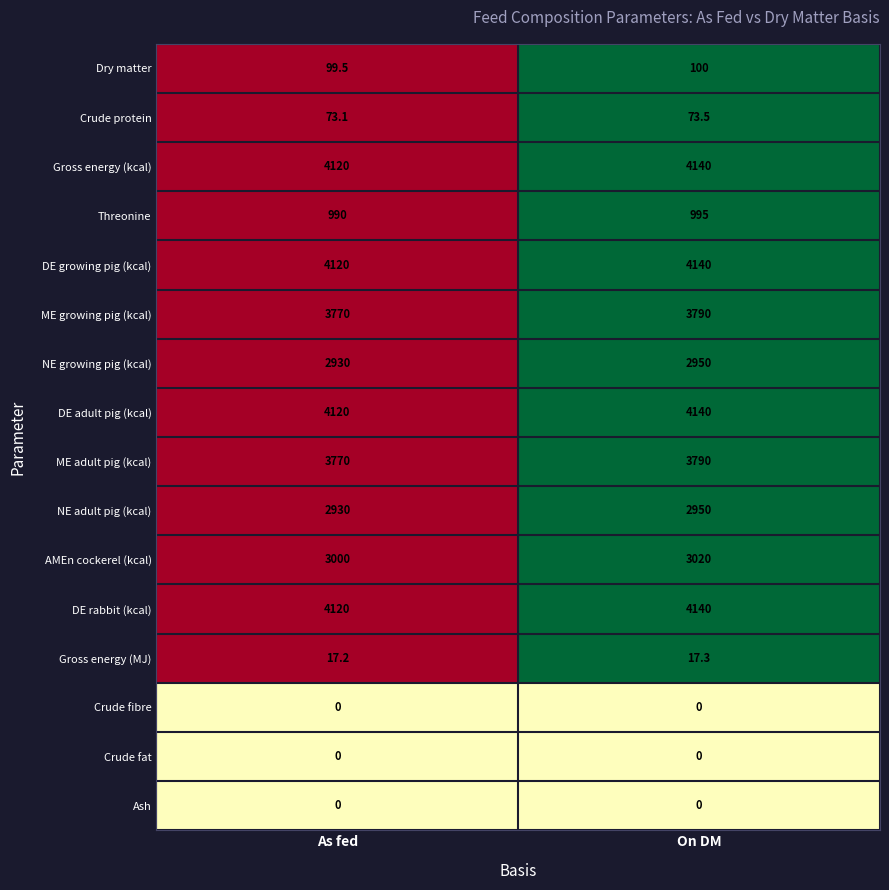

The value of AMEn cockerel (kcal) at As fed is 3000.0. True or false?

True